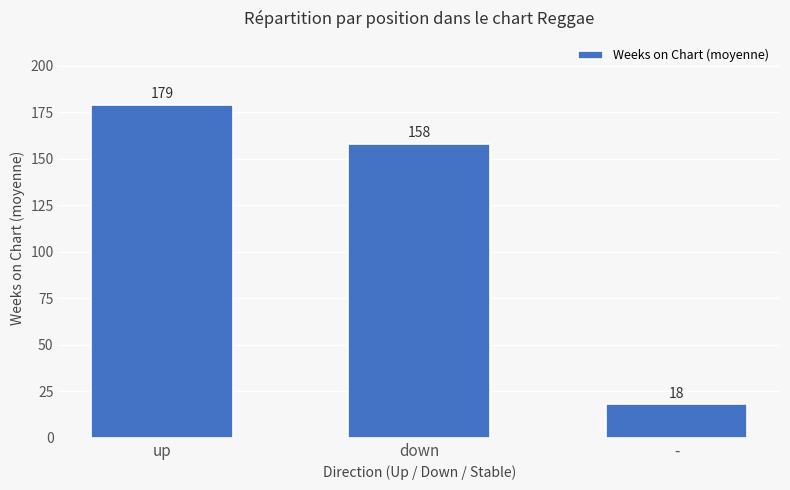

List the labels in order of value, smallest first.

-, down, up